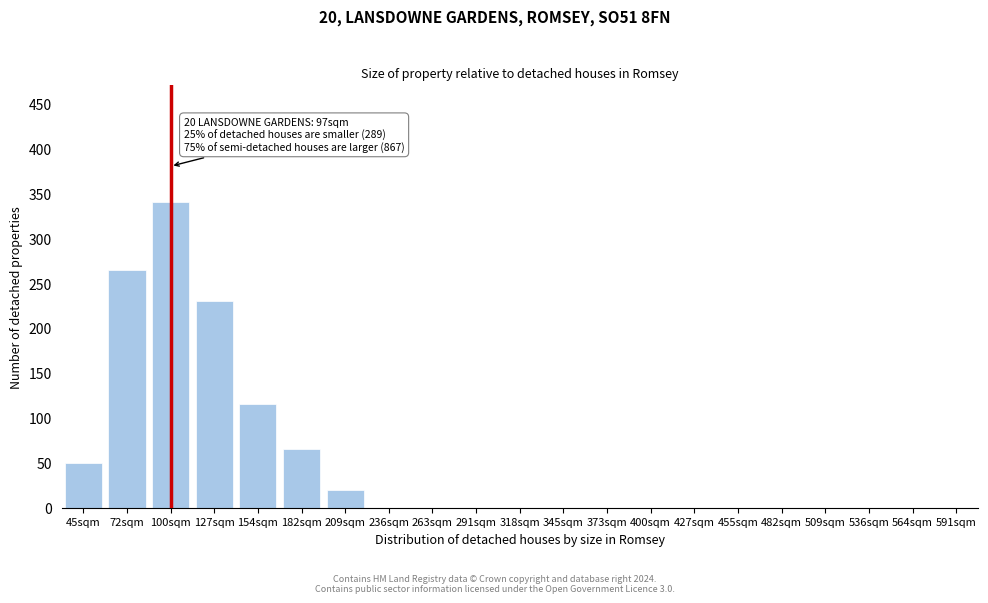

Reading left to right, what are all the values shown in this chart?

45sqm=50	72sqm=265	100sqm=340	127sqm=230	154sqm=115	182sqm=65	209sqm=20	236sqm=0	263sqm=0	291sqm=0	318sqm=0	345sqm=0	373sqm=0	400sqm=0	427sqm=0	455sqm=0	482sqm=0	509sqm=0	536sqm=0	564sqm=0	591sqm=0